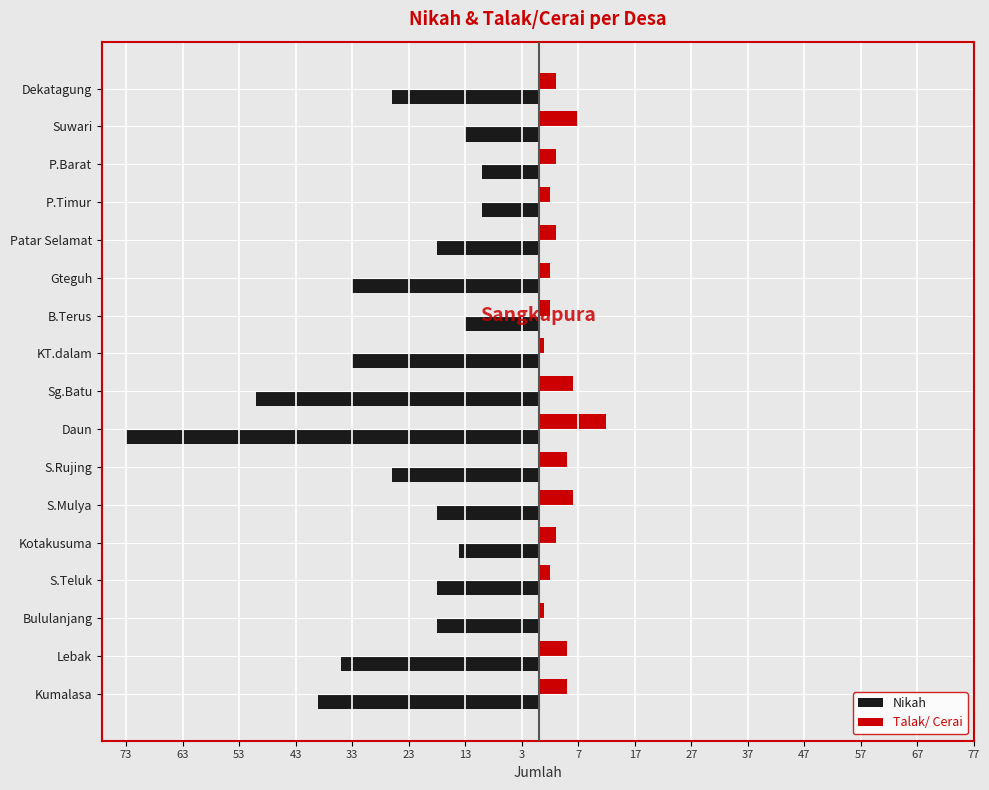

What are all the series names shown in the legend?

Nikah, Talak/ Cerai